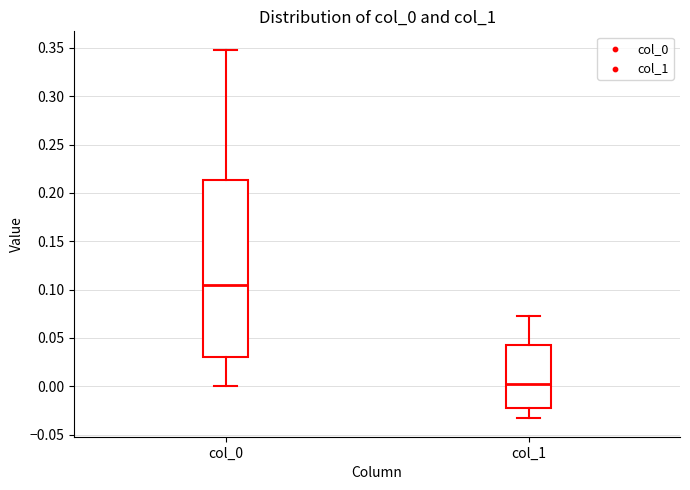

Reading left to right, read every box against the y-axis: the position of its median line, the range the box covers, and the ends of its whiskers. The values are not printed on the chart, so give them approximately, as read against the axis.

col_0: median 0.105, box 0.030 to 0.215, whiskers 0.000 to 0.350
col_1: median 0.000, box -0.020 to 0.045, whiskers -0.035 to 0.075